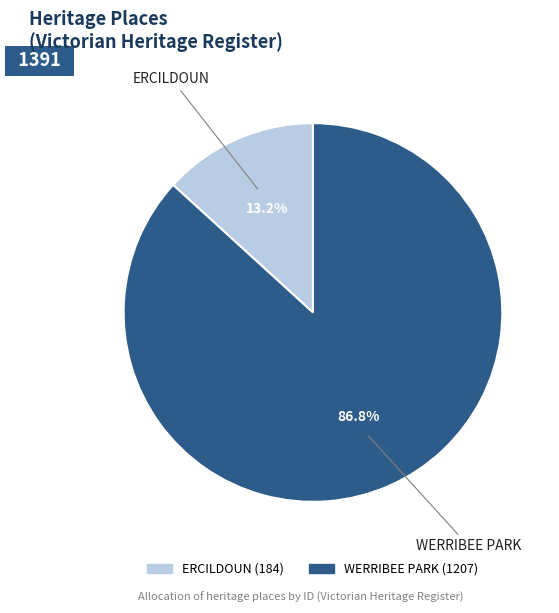

Between WERRIBEE PARK and ERCILDOUN, which is larger?

WERRIBEE PARK